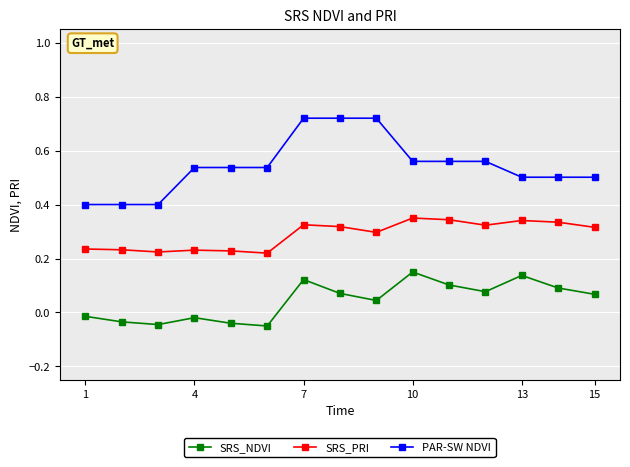

Does the chart display data point markers on the line(s)?

Yes